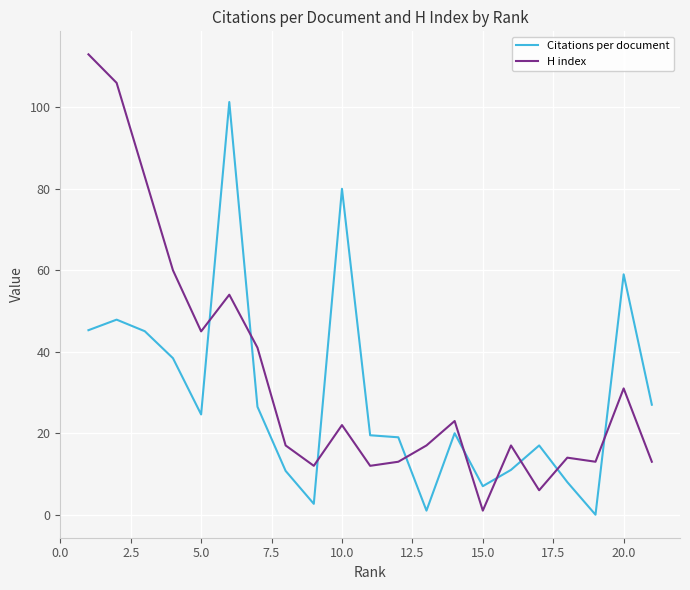

Which series has the widest spread of values?

H index